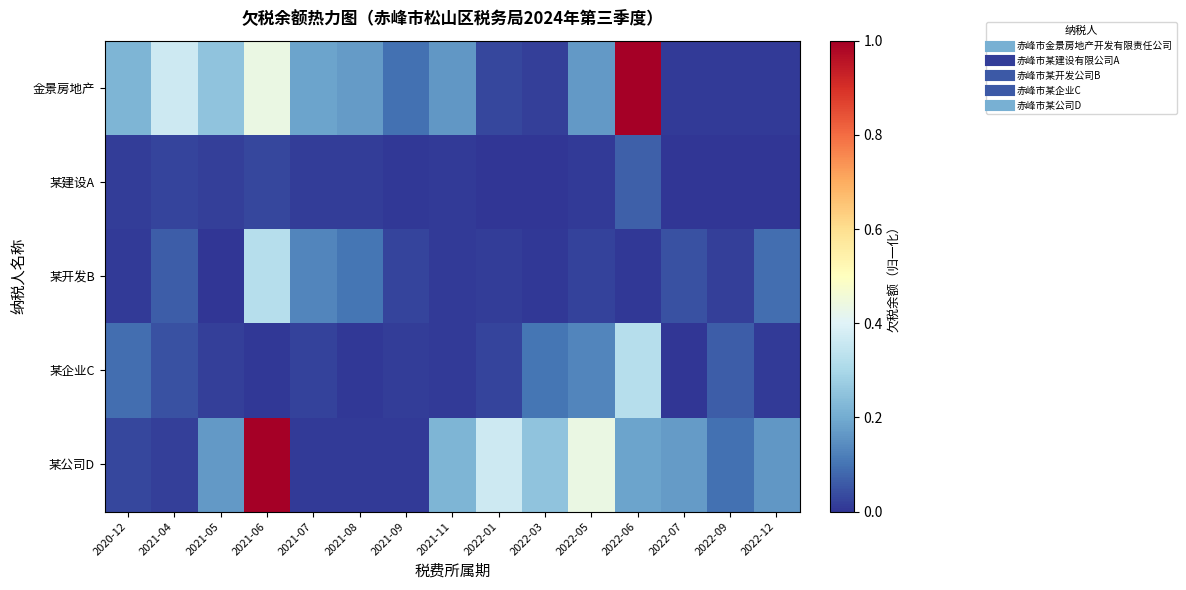

Which series has the largest total across all categories?

金景房地产